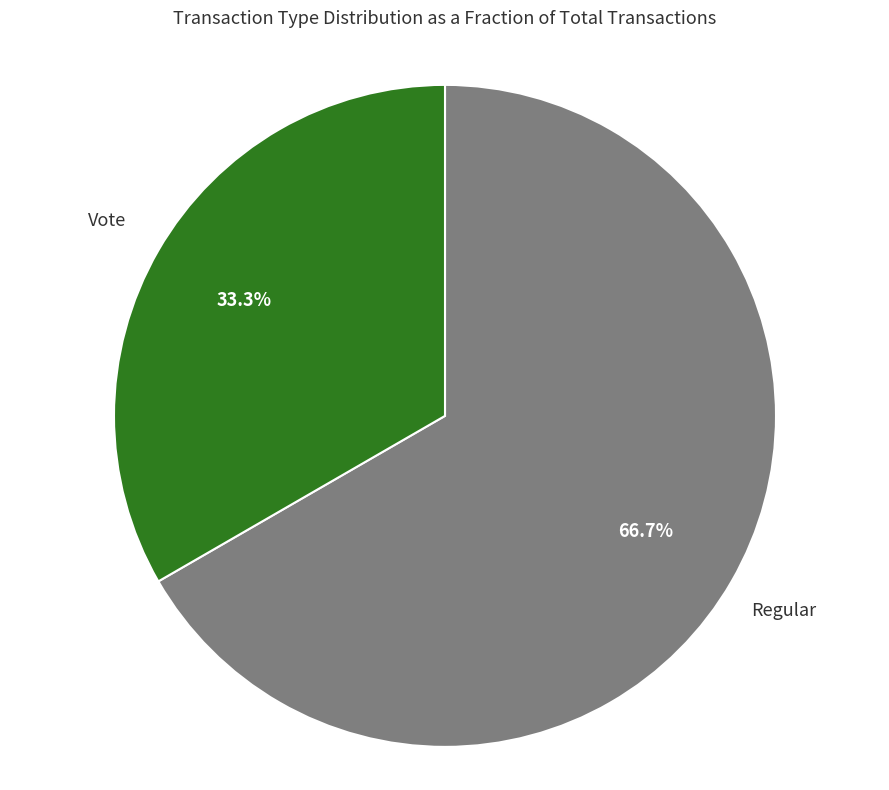

To the nearest percent, what is the difference between the largest and smallest slice percentages?

33%